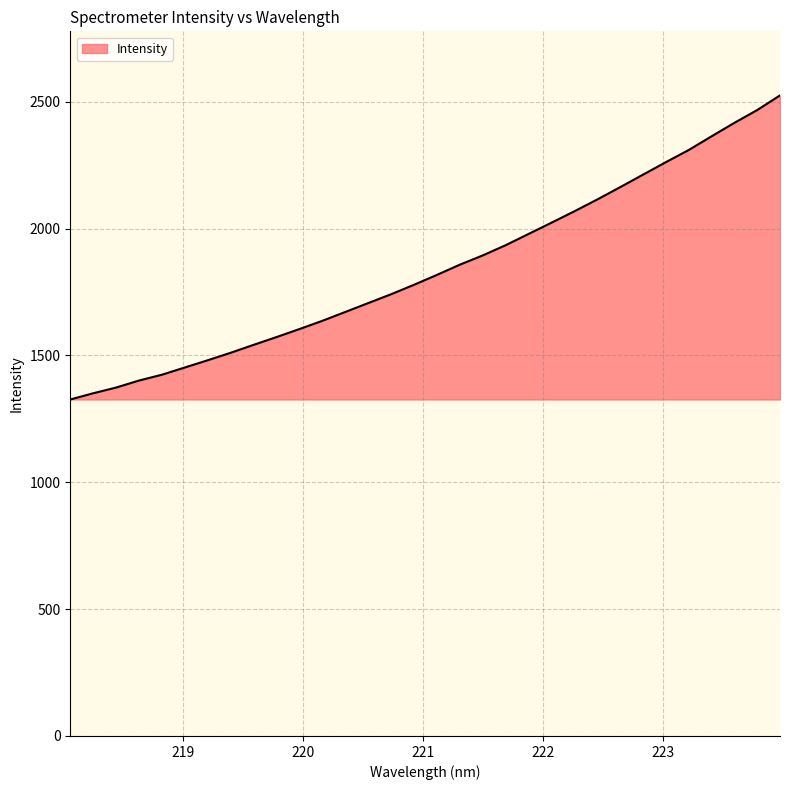

How many lines are shown in the chart?

1